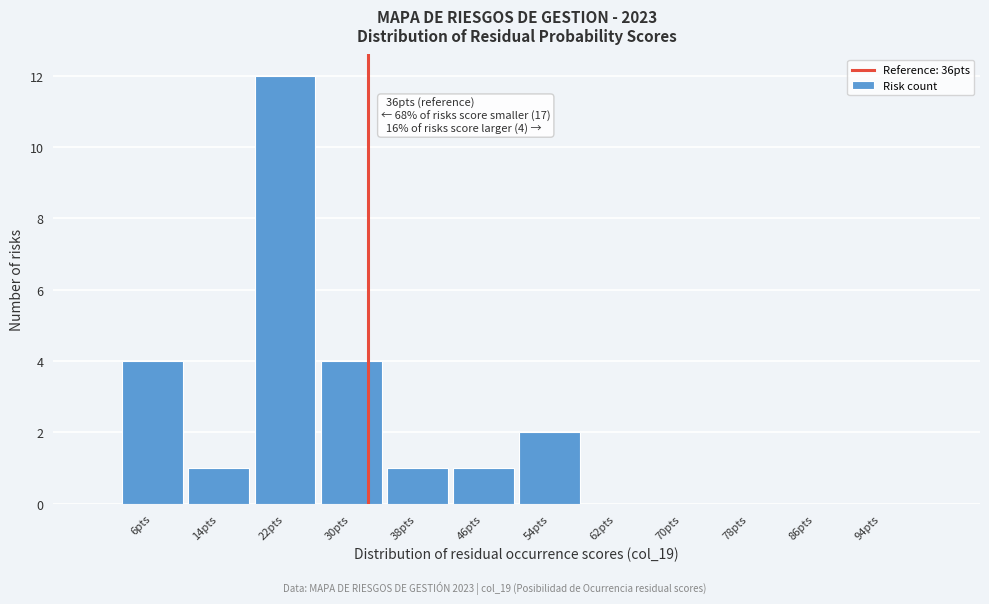

Reading left to right, extract all data points from this chart.

6pts=4	14pts=1	22pts=12	30pts=4	38pts=1	46pts=1	54pts=2	62pts=0	70pts=0	78pts=0	86pts=0	94pts=0